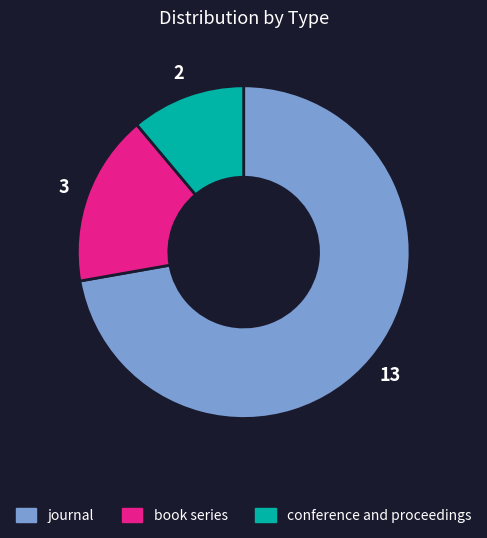

Is the sum of journal and book series greater than half?

Yes